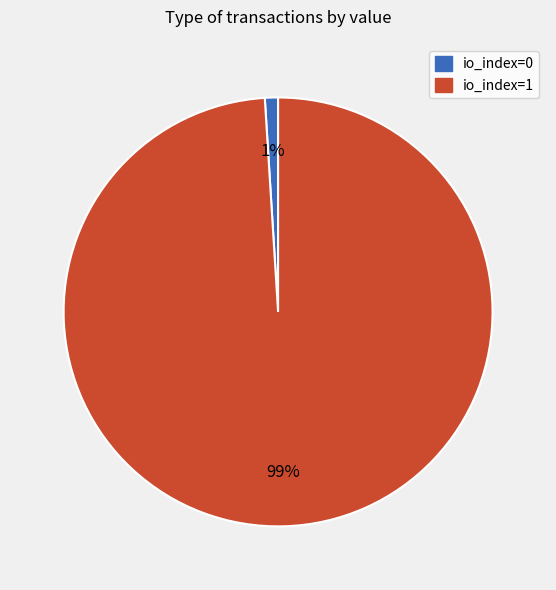

How many segments does this pie chart have?

2